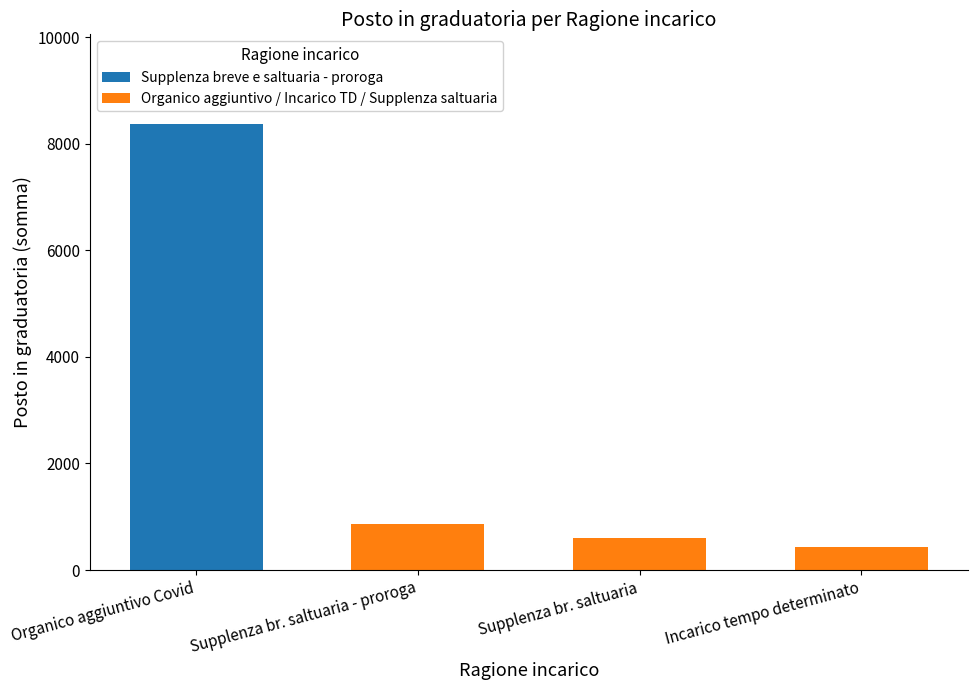

True or false: Supplenza breve e saltuaria - proroga has a value of -5292 at Supplenza br. saltuaria.

False